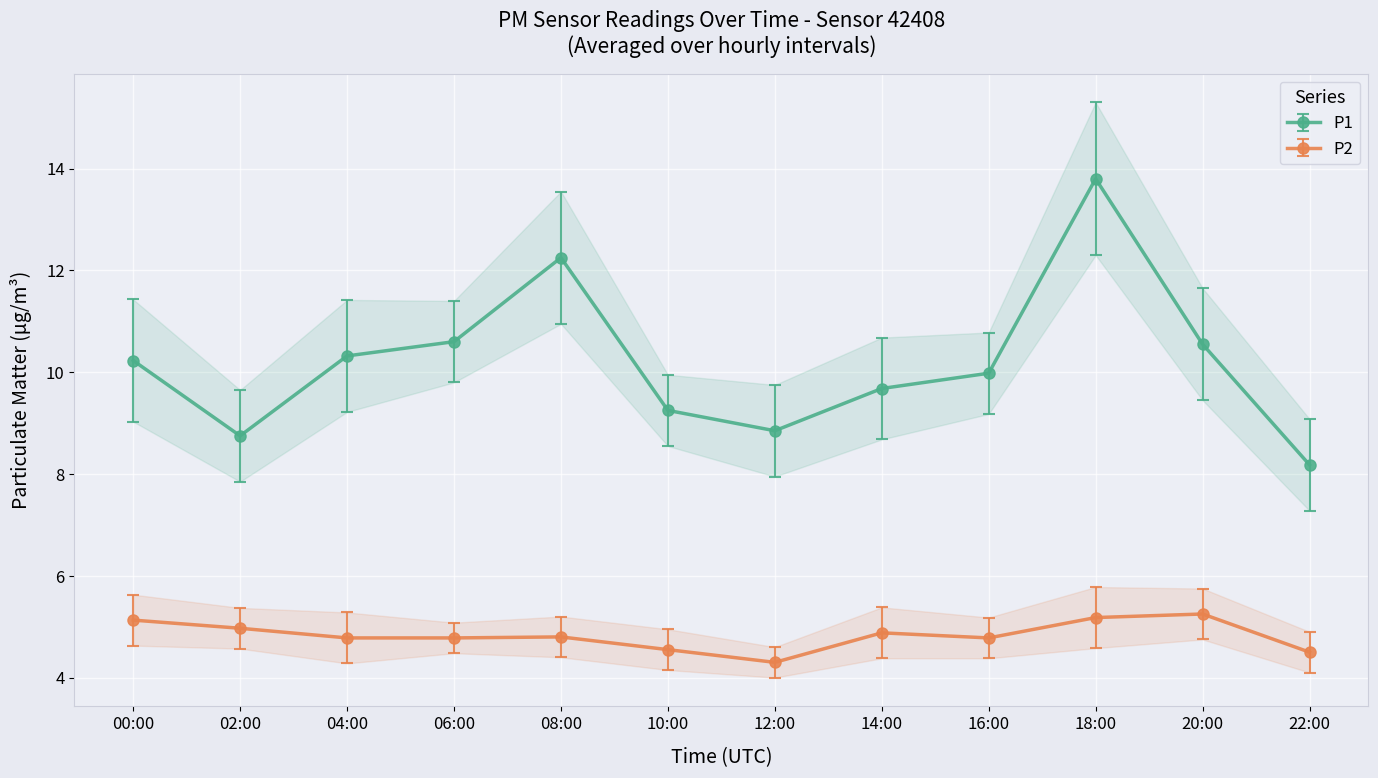

Between 16:00 and 22:00, which series saw the biggest shift?

P1